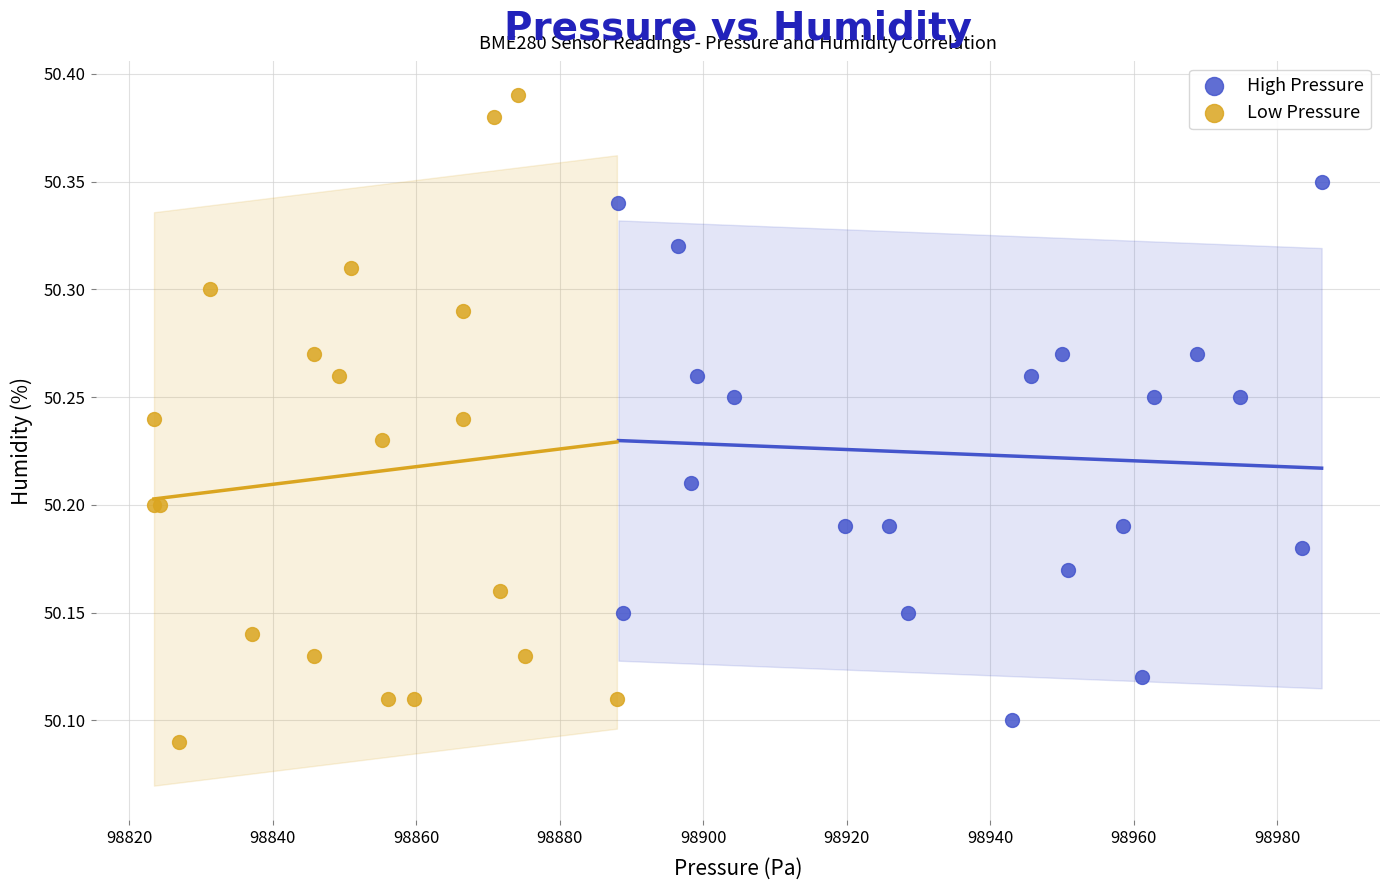

Which series reaches the maximum Y coordinate?

Low Pressure